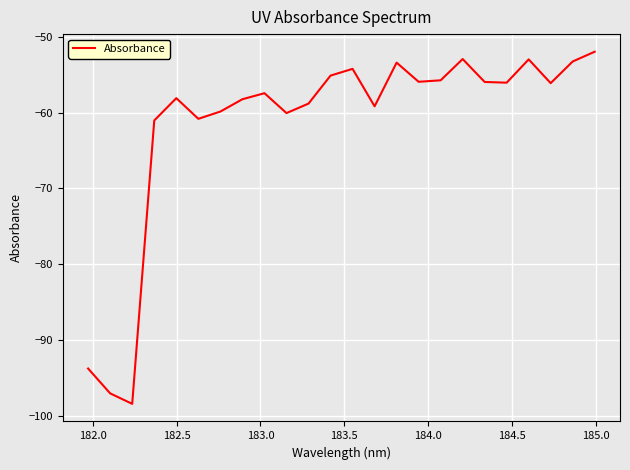

What is the minimum value shown in the chart?

-98.4